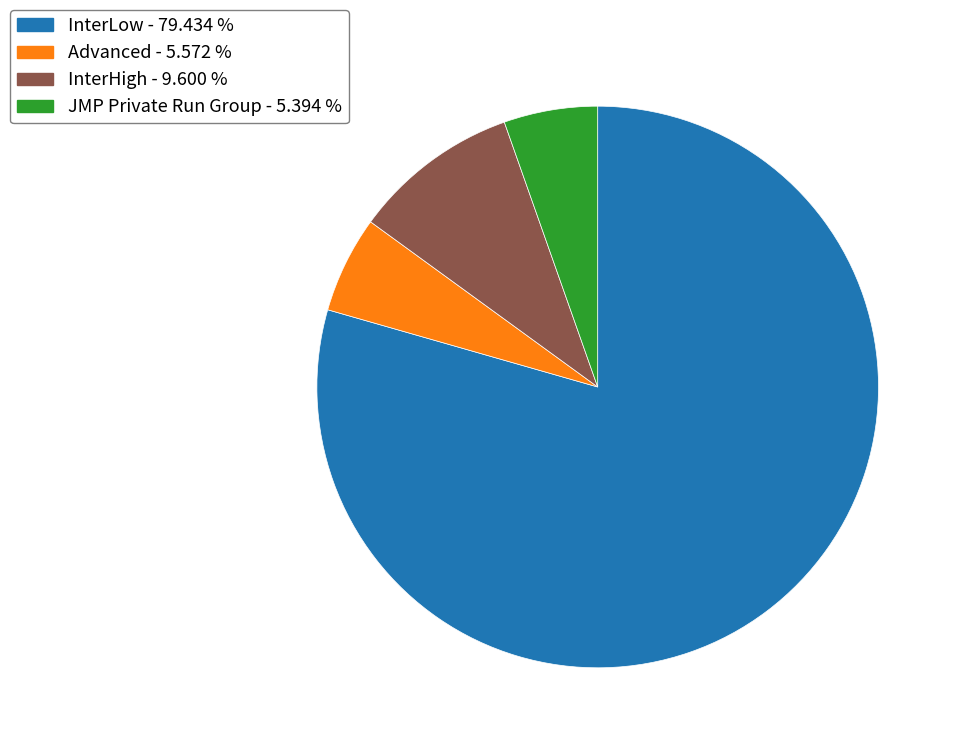

Is there a majority slice in this chart?

Yes